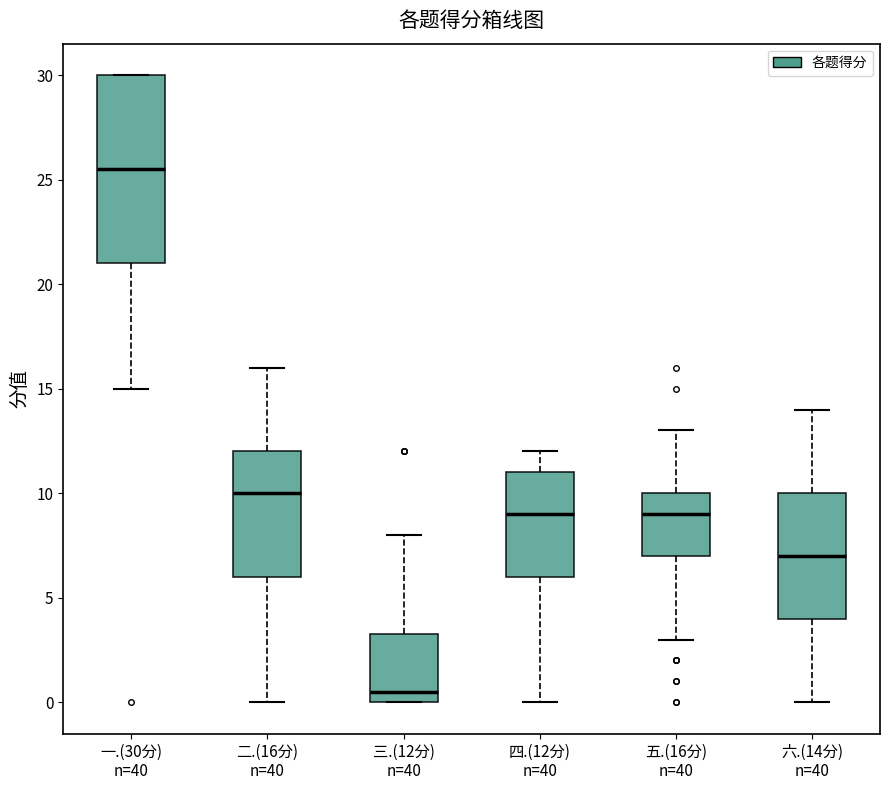

Which box's median line is the lowest?

三.(12分) n=40